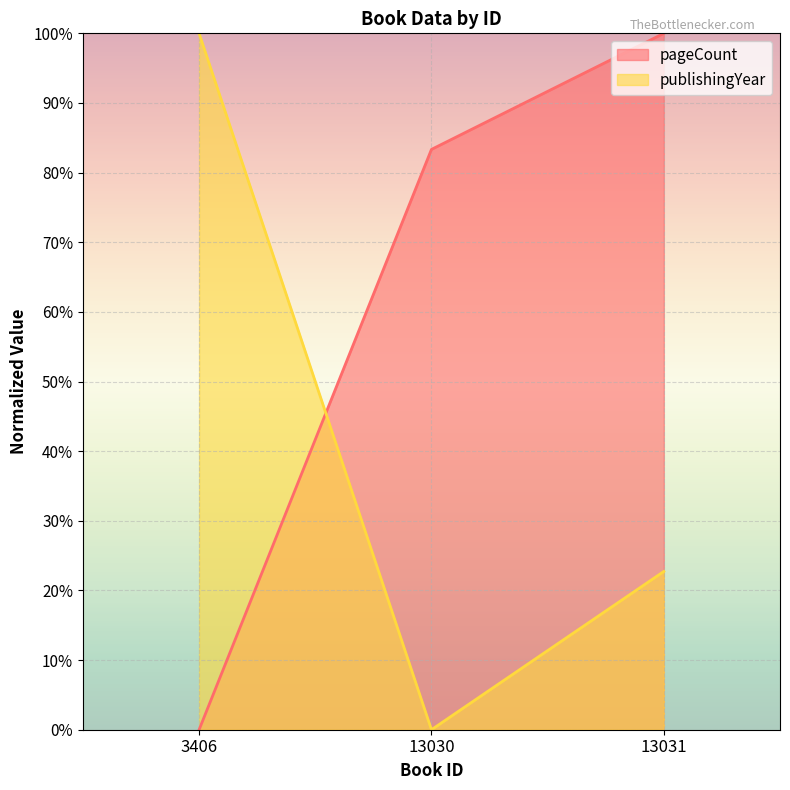

What is the sum of the publishingYear values at 13031 and 3406?

122.7